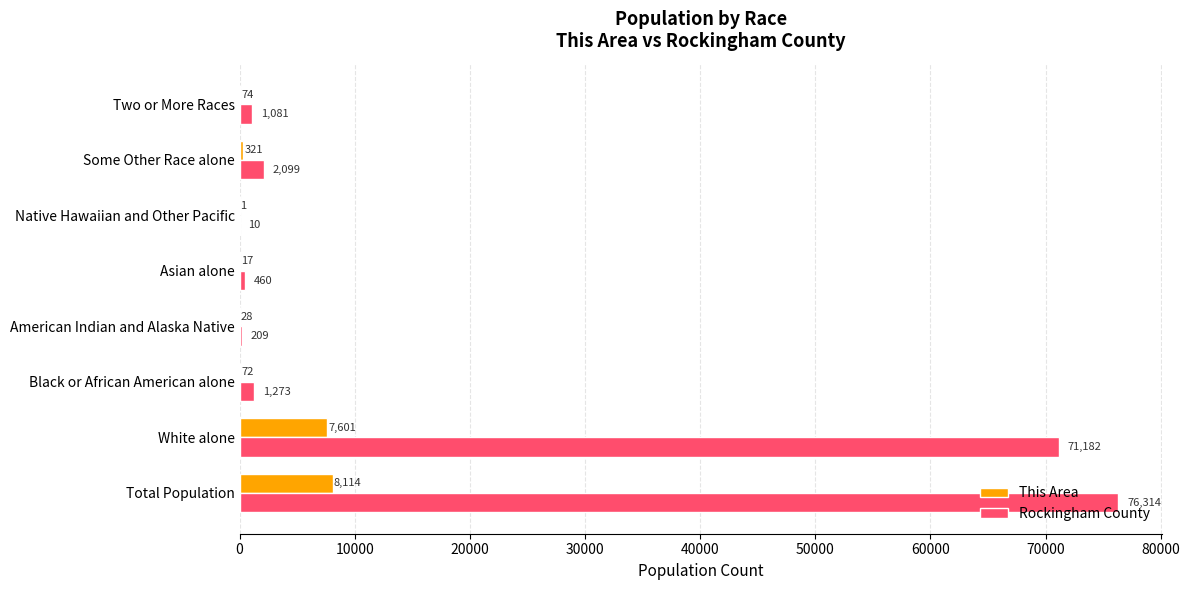

Is the value of Rockingham County at Some Other Race alone greater than the value of This Area at Two or More Races?

Yes